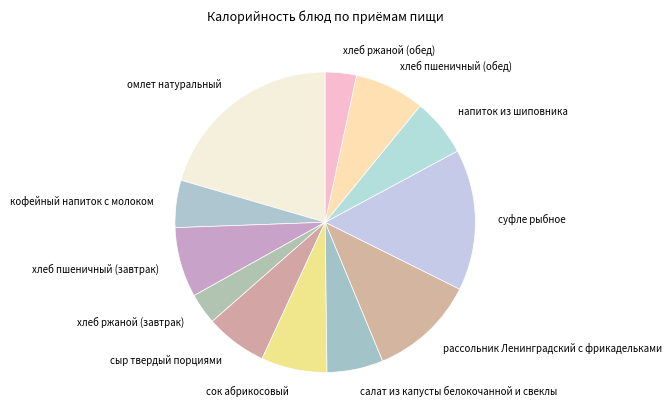

Is it true that кофейный напиток с молоком is 5% of the pie?

True